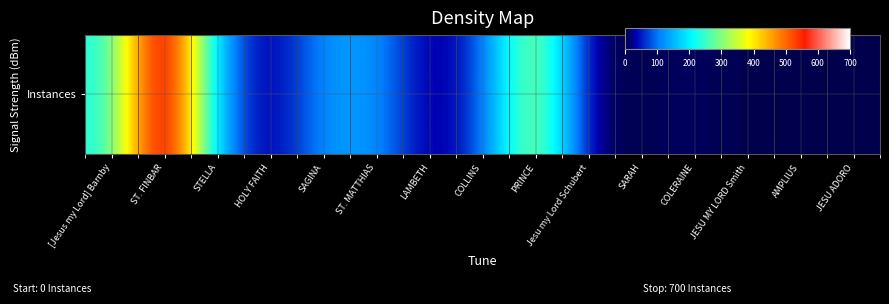

What is the sum of the values at HOLY FAITH and [Jesus my Lord] Barnby?

230